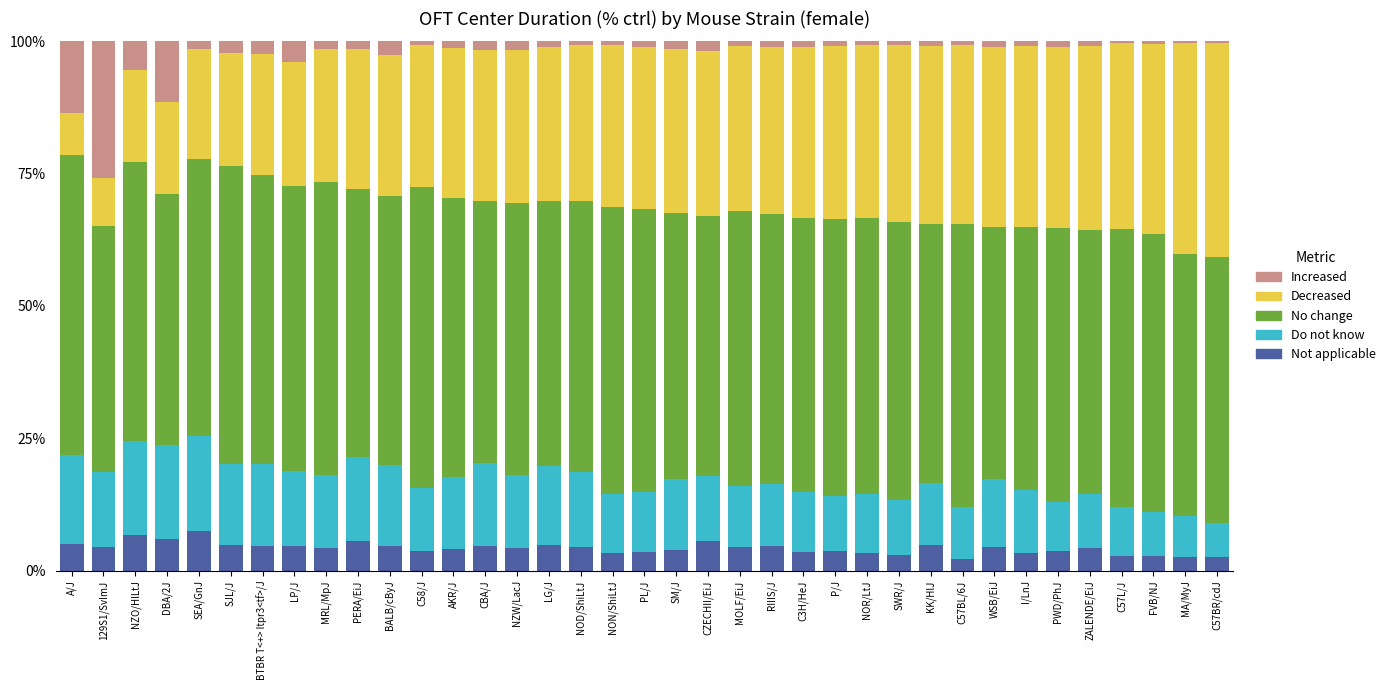

Is it true that Not applicable equals 2.8 at C57L/J?

True